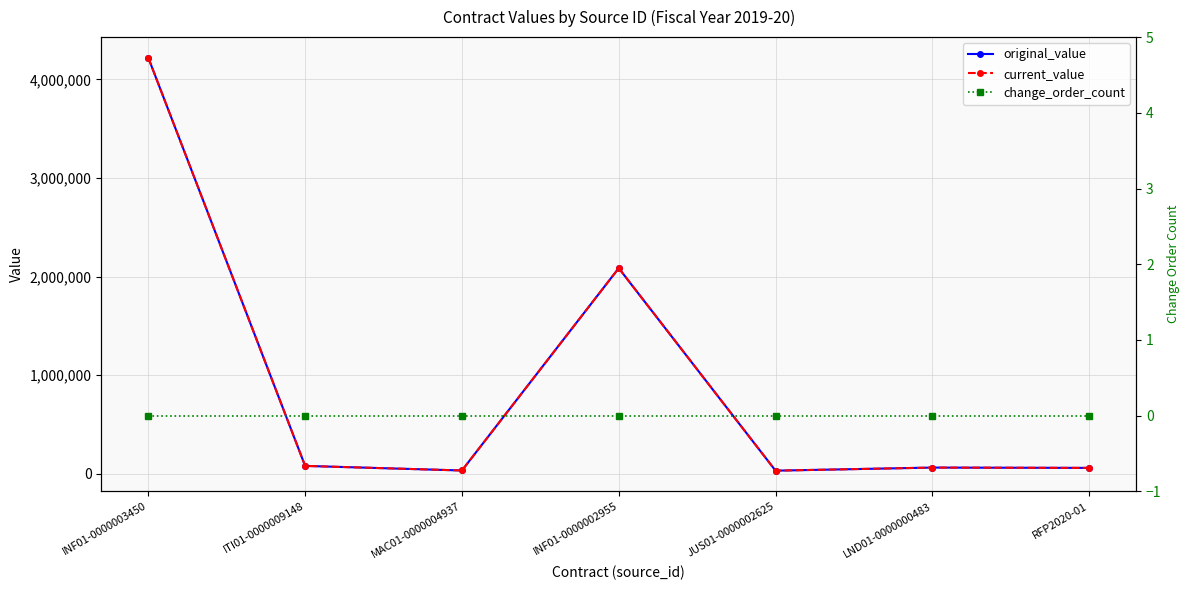

The original_value series shows 3142787.1 at INF01-0000002955. True or false?

False